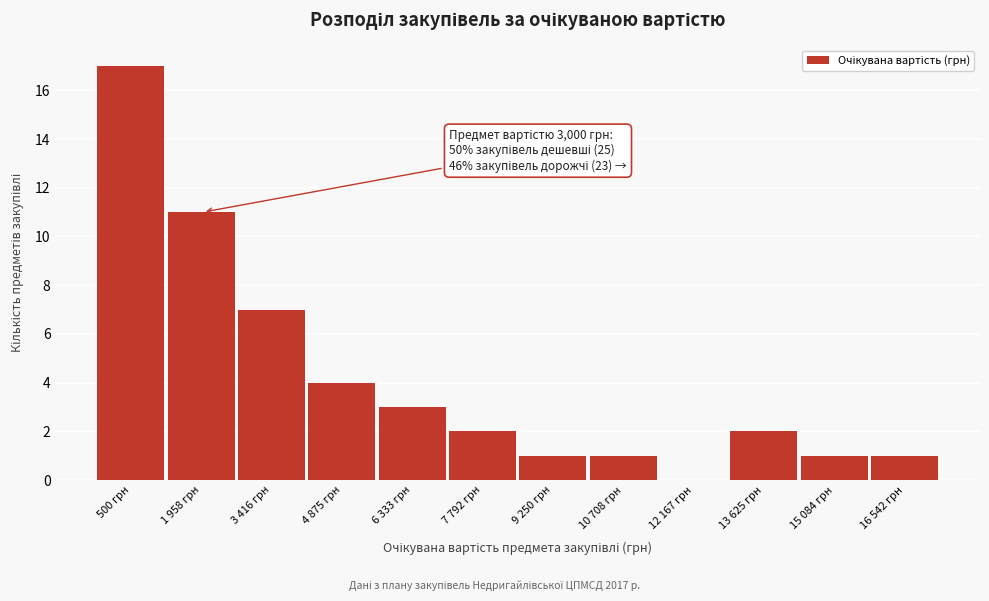

Reading left to right, transcribe all the data shown in this chart.

500 грн=17	1 958 грн=11	3 416 грн=7	4 875 грн=4	6 333 грн=3	7 792 грн=2	9 250 грн=1	10 708 грн=1	12 167 грн=0	13 625 грн=2	15 084 грн=1	16 542 грн=1